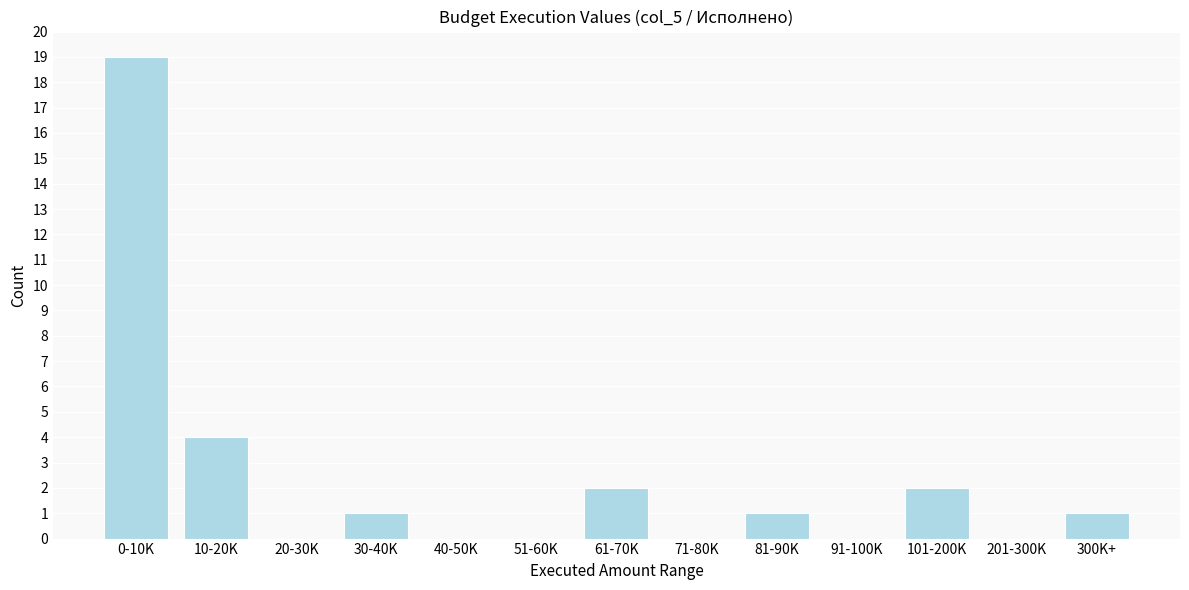

Reading right to left, transcribe all the data shown in this chart.

300K+=1	201-300K=0	101-200K=2	91-100K=0	81-90K=1	71-80K=0	61-70K=2	51-60K=0	40-50K=0	30-40K=1	20-30K=0	10-20K=4	0-10K=19